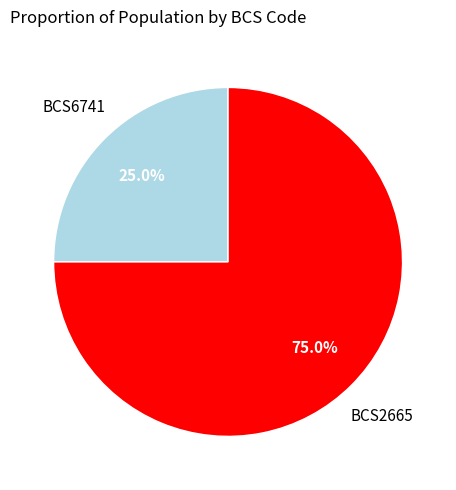

Is there any slice that represents more than half of the pie?

Yes